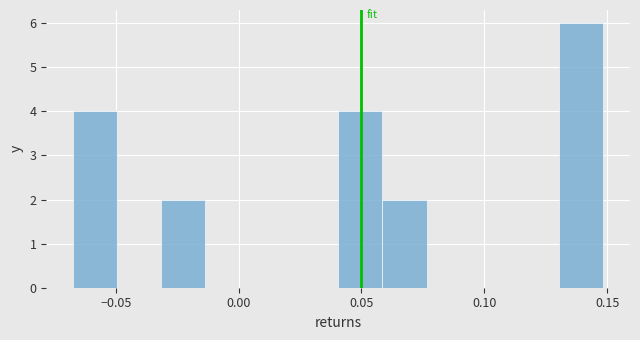

Around what value on the x-axis is the tallest bar? Give the approximate position of its centre, as read against the axis.

0.140